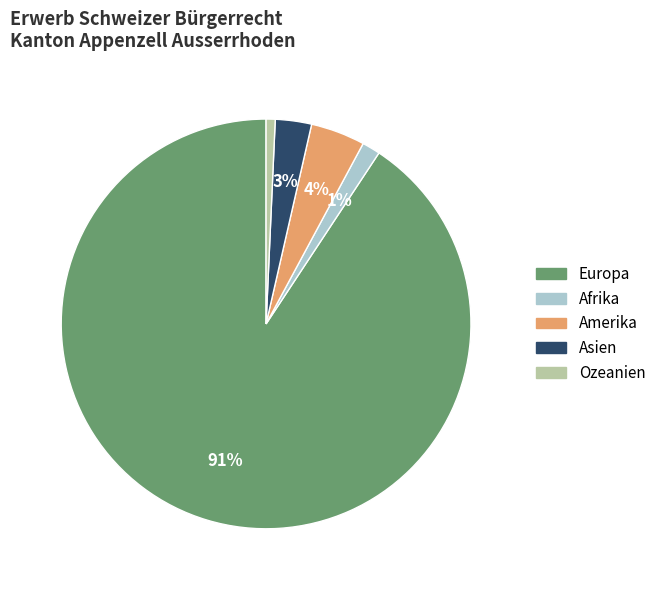

To the nearest percent, what is the difference between the Asien and Europa slice percentages?

88%